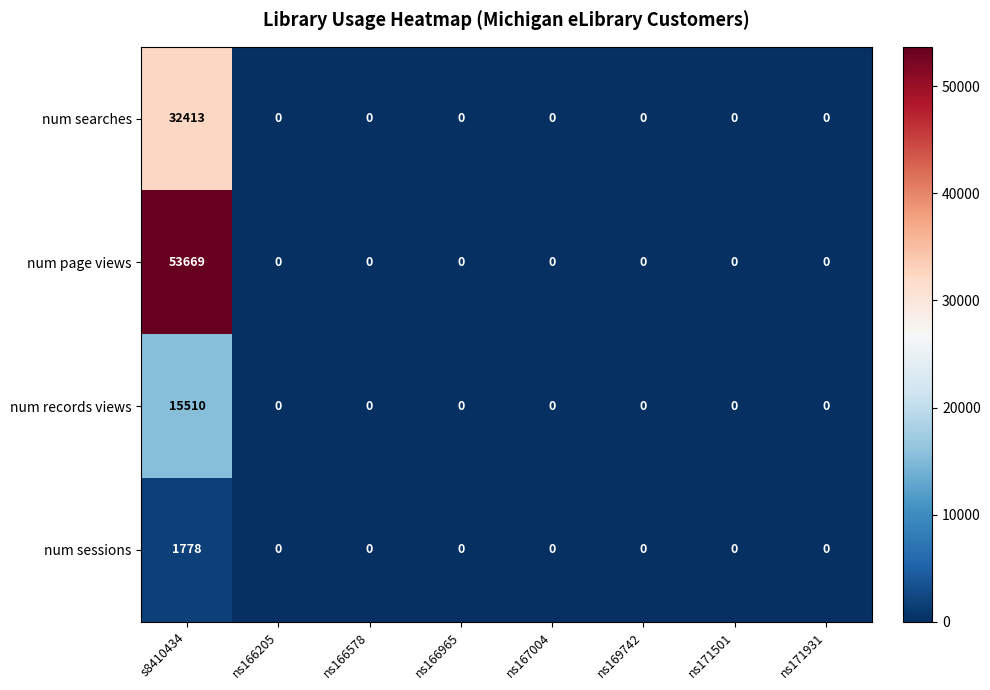

At how many categories does at least one series exceed 50826?

1